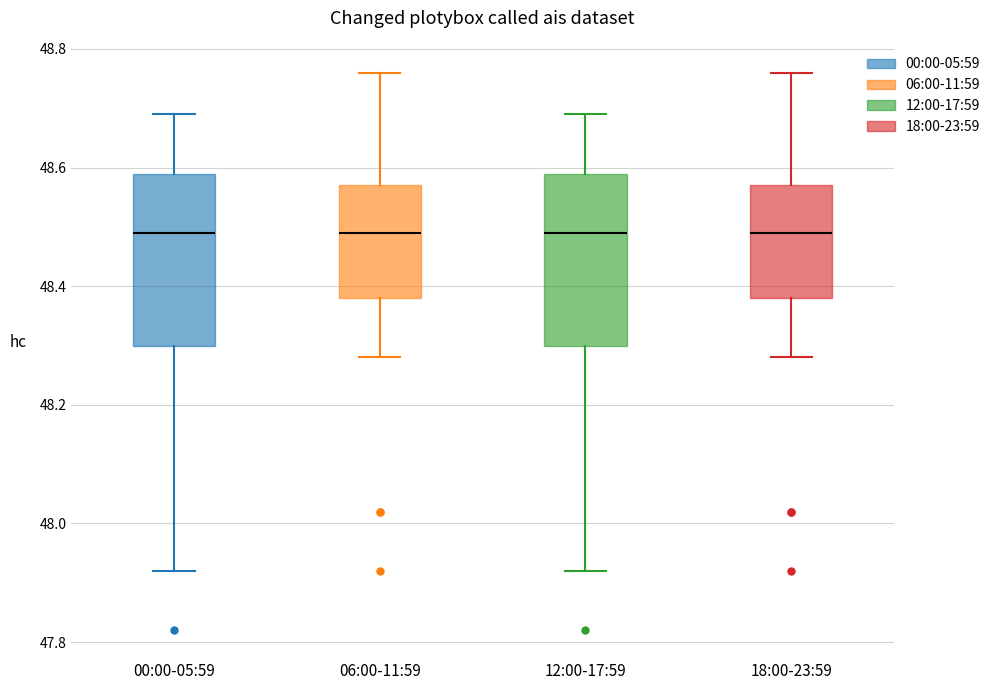

Reading left to right, transcribe this box plot: for each box, give where its median line is, the range the box spans, and where its two whiskers end, as read against the y-axis. The values are not printed on the chart, so give them approximately, as read against the axis.

00:00-05:59: median 48.50, box 48.30 to 48.60, whiskers 47.92 to 48.70
06:00-11:59: median 48.50, box 48.38 to 48.58, whiskers 48.28 to 48.76
12:00-17:59: median 48.50, box 48.30 to 48.60, whiskers 47.92 to 48.70
18:00-23:59: median 48.50, box 48.38 to 48.58, whiskers 48.28 to 48.76